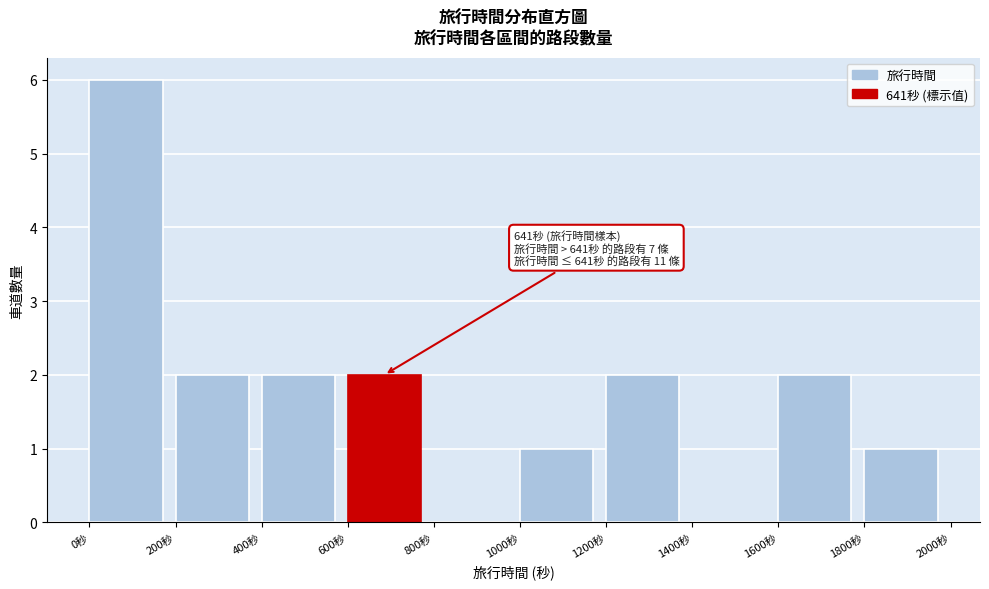

Which range on the x-axis has the tallest bar?

0 to 200